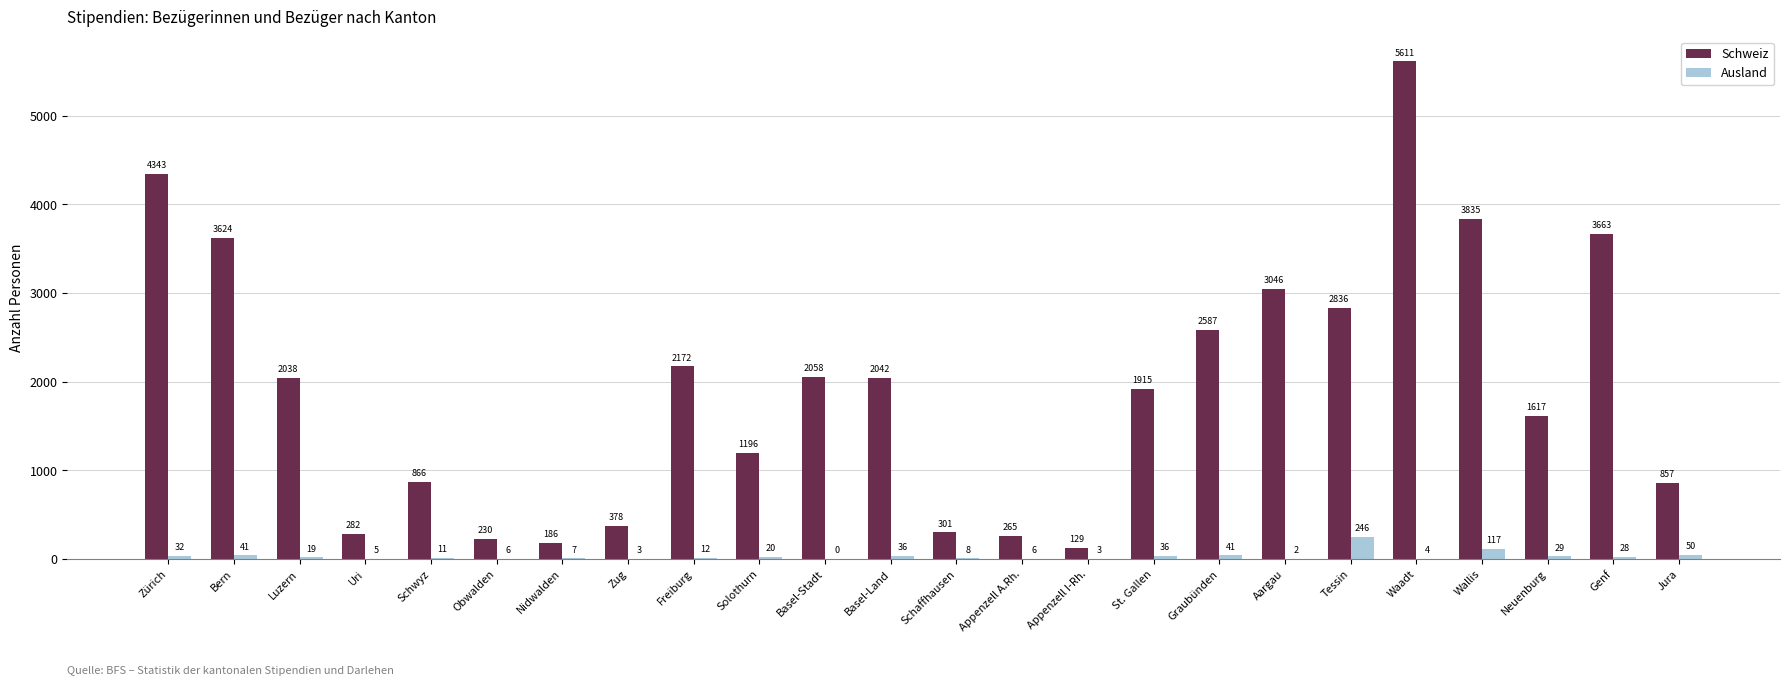

Are the bars horizontal?

No